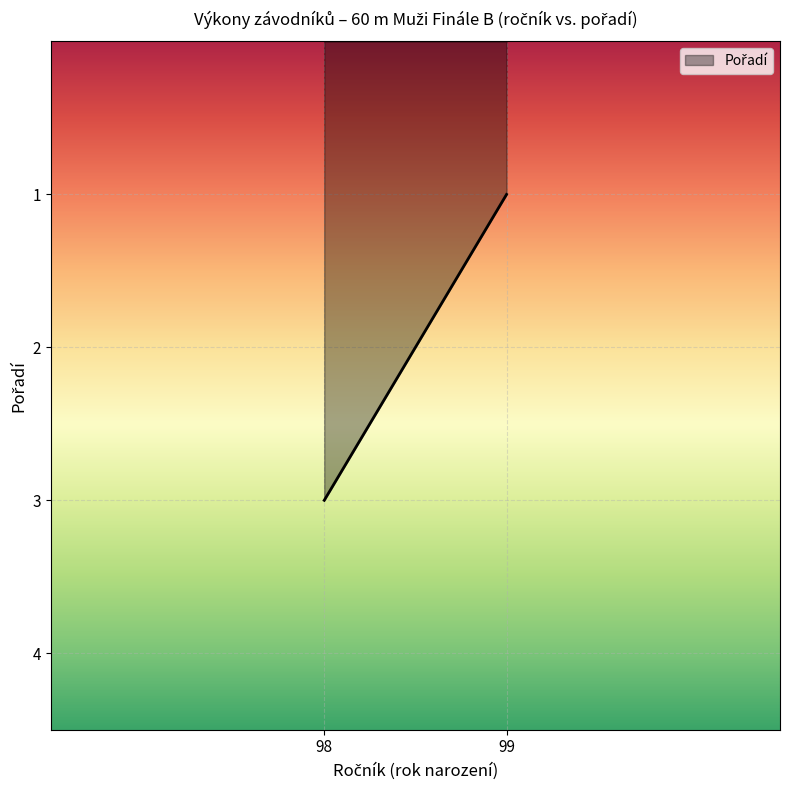

How many values are below 3?

1